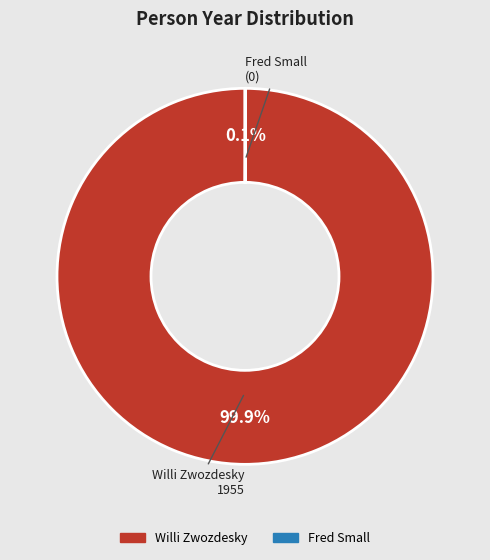

To the nearest percent, what is the average slice percentage?

50%